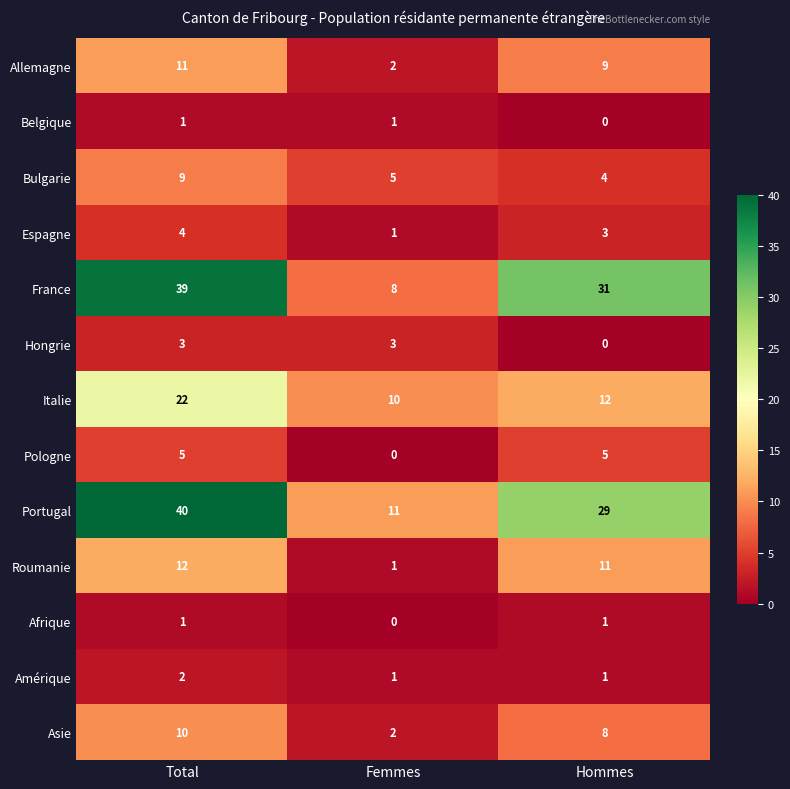

Which series has the widest spread of values?

France